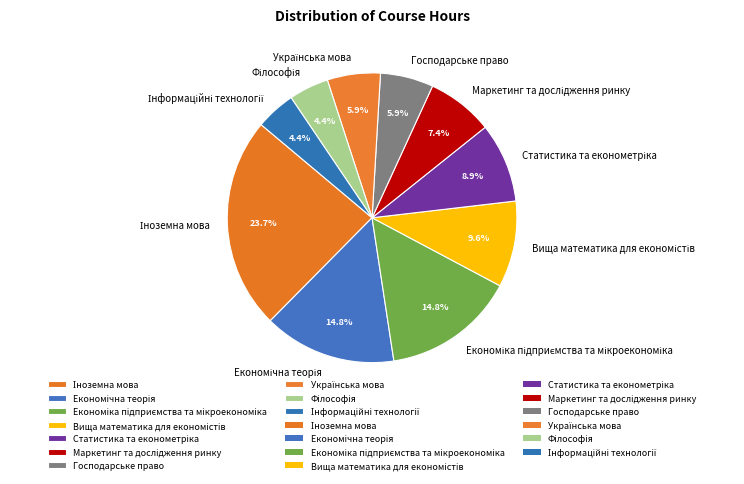

Does any single category account for the majority?

No